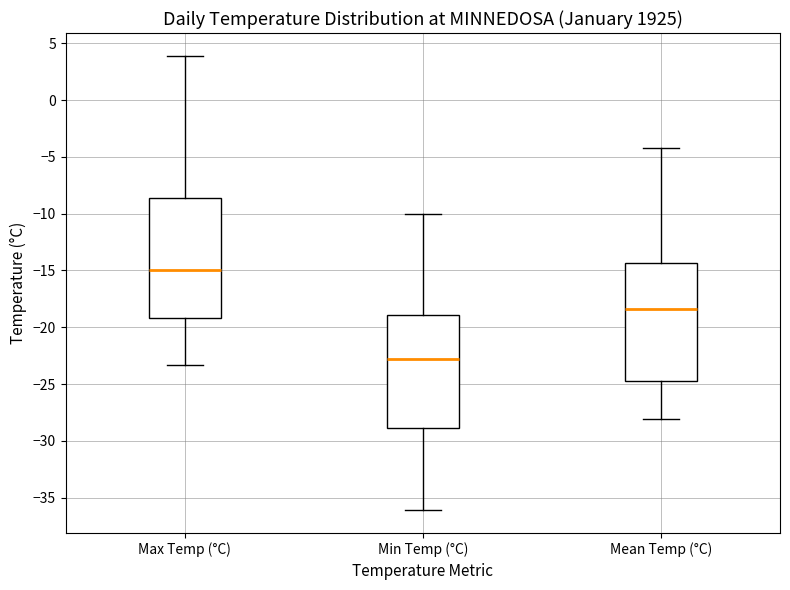

Which box's median line is the lowest?

Min Temp (°C)